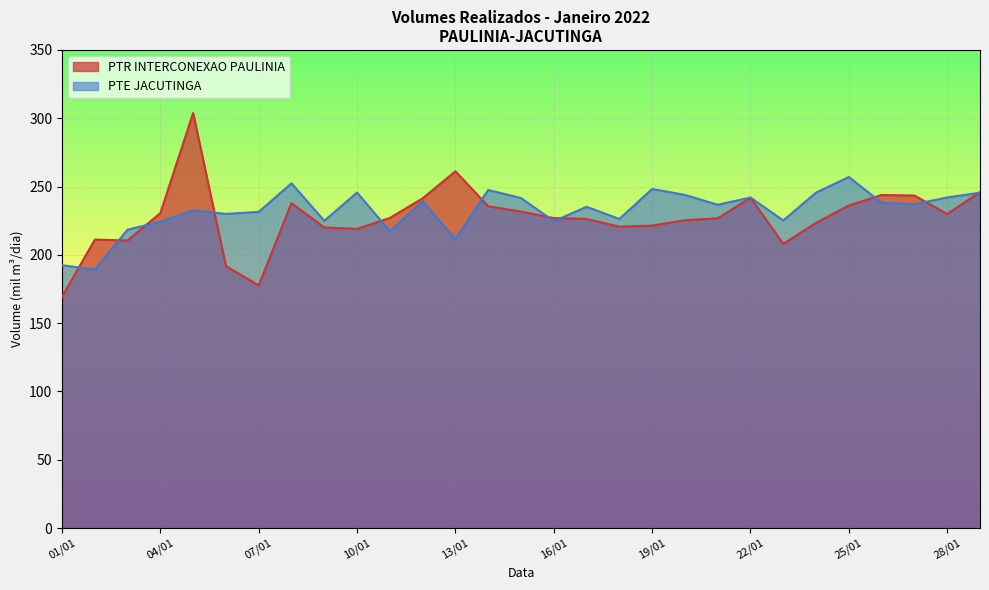

Reading left to right, transcribe all the data shown in this chart.

PTR INTERCONEXAO PAULINIA: 01/01=169.2	02/01=211.1	03/01=210.5	04/01=230.6	05/01=303.9	06/01=191.8	07/01=177.6	08/01=237.9	09/01=220.1	10/01=219.0	11/01=227.0	12/01=241.4	13/01=261.2	14/01=235.5	15/01=231.7	16/01=226.9	17/01=226.3	18/01=220.6	19/01=221.4	20/01=225.3	21/01=226.7	22/01=241.7	23/01=208.1	24/01=223.4	25/01=236.1	26/01=243.8	27/01=243.4	28/01=229.9	29/01=245.9
PTE JACUTINGA: 01/01=192.4	02/01=189.3	03/01=218.4	04/01=224.2	05/01=232.6	06/01=229.9	07/01=231.5	08/01=252.4	09/01=224.9	10/01=245.6	11/01=217.3	12/01=239.3	13/01=211.6	14/01=247.5	15/01=241.6	16/01=224.7	17/01=235.2	18/01=226.3	19/01=248.2	20/01=243.9	21/01=236.7	22/01=241.9	23/01=225.2	24/01=245.6	25/01=257.0	26/01=238.1	27/01=237.1	28/01=242.0	29/01=245.5